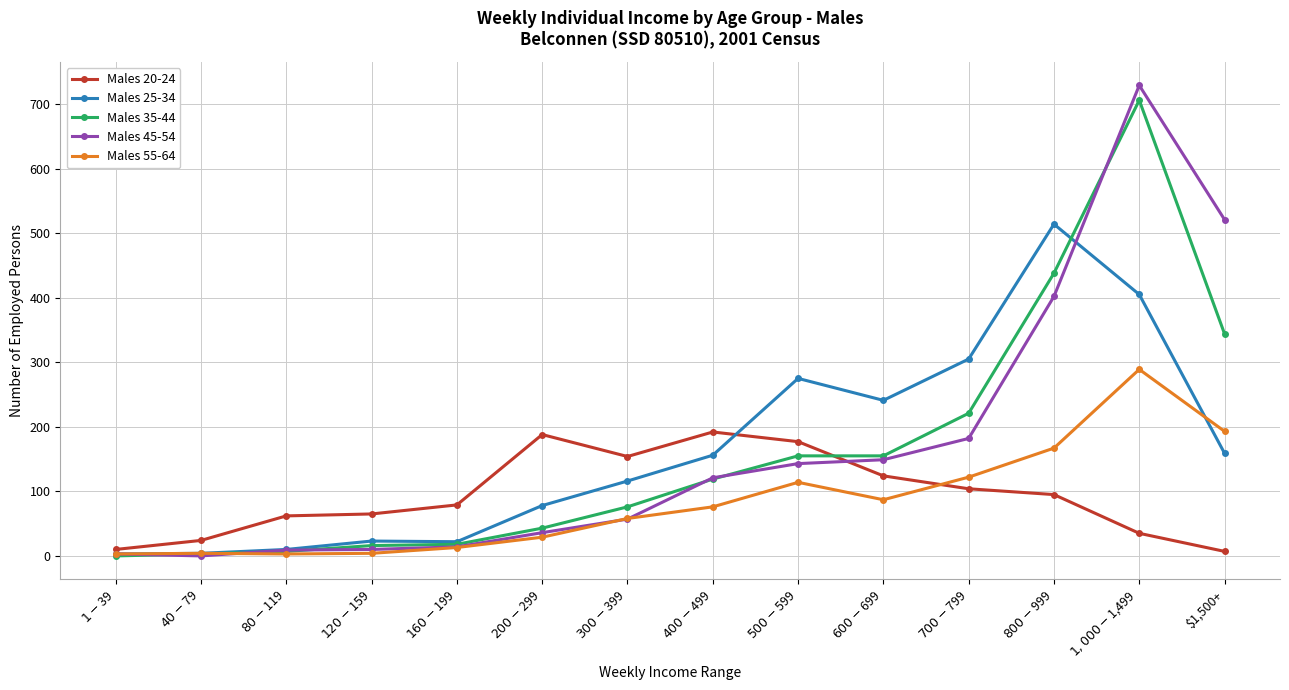

After their last crossing, which series has the higher values: Males 55-64 or Males 20-24?

Males 55-64